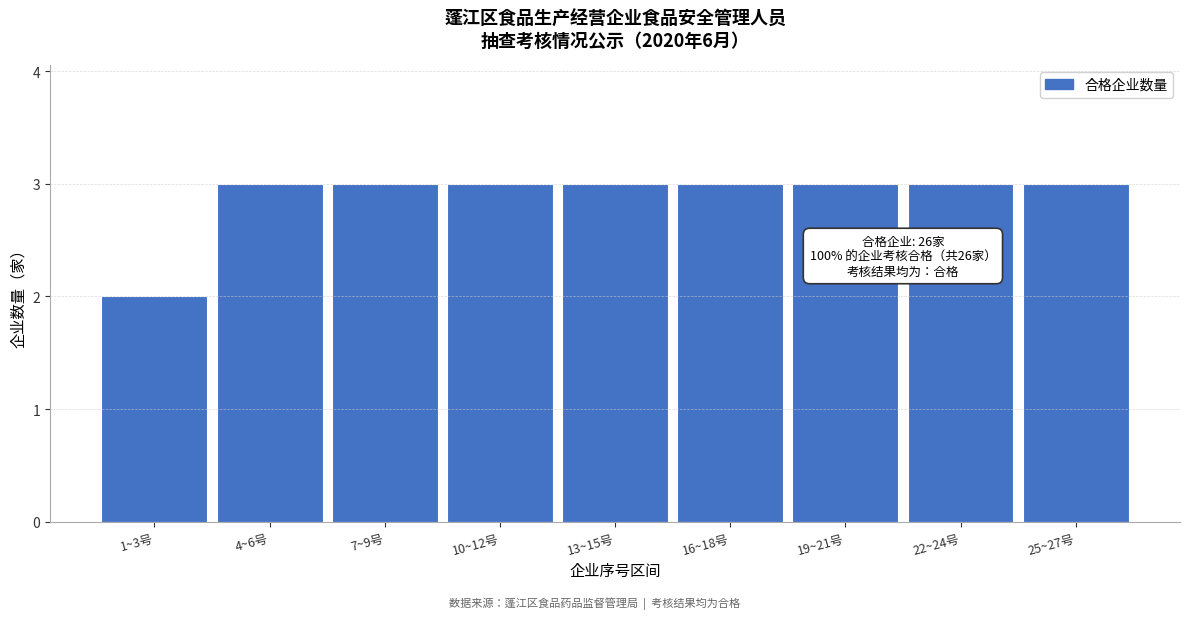

Reading left to right, what are all the values shown in this chart?

1~3号=2	4~6号=3	7~9号=3	10~12号=3	13~15号=3	16~18号=3	19~21号=3	22~24号=3	25~27号=3